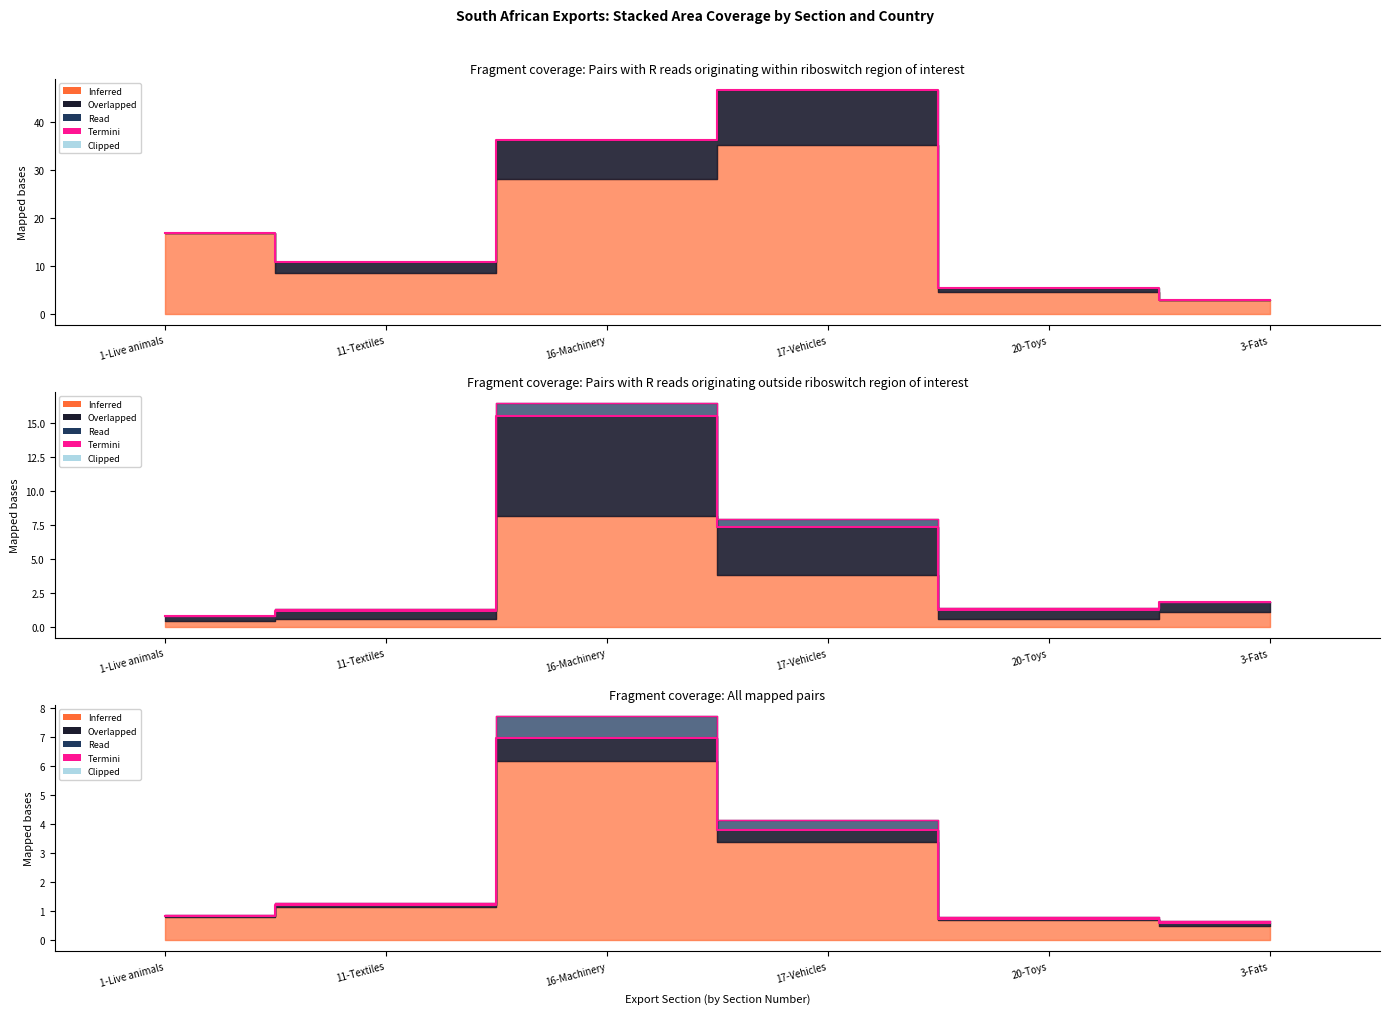

Is it true that the value at 20-Toys is 0.3?

False